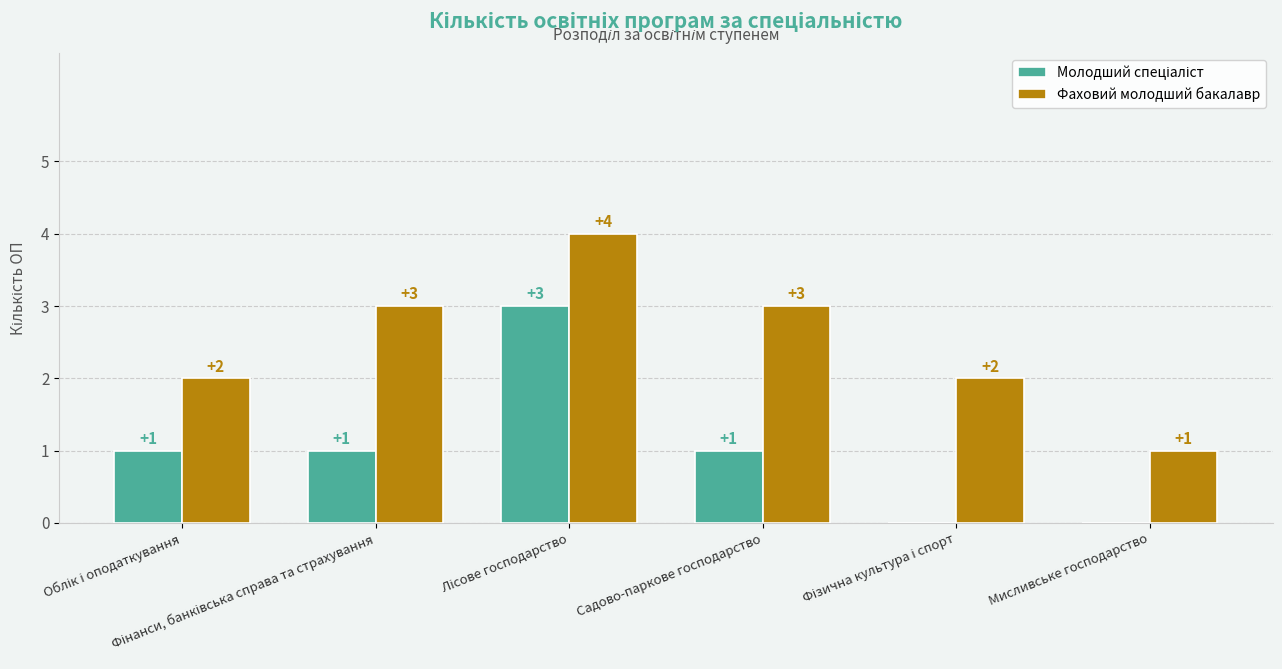

Are the bars horizontal?

No